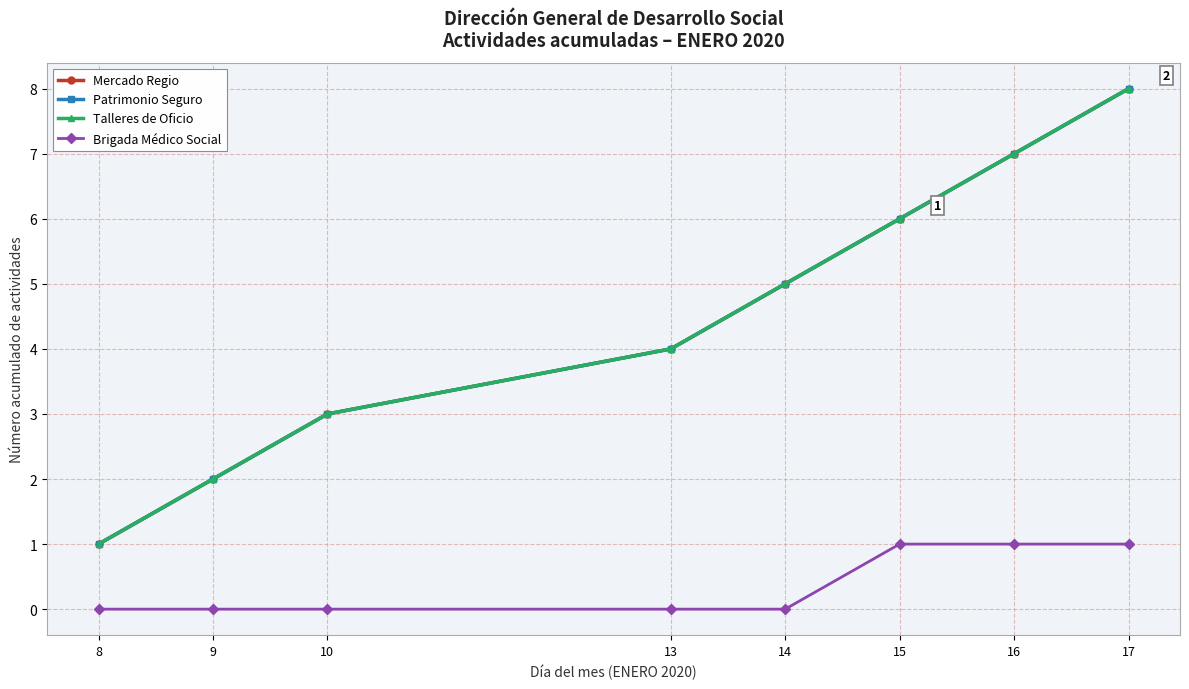

Does the chart have visible grid lines?

Yes